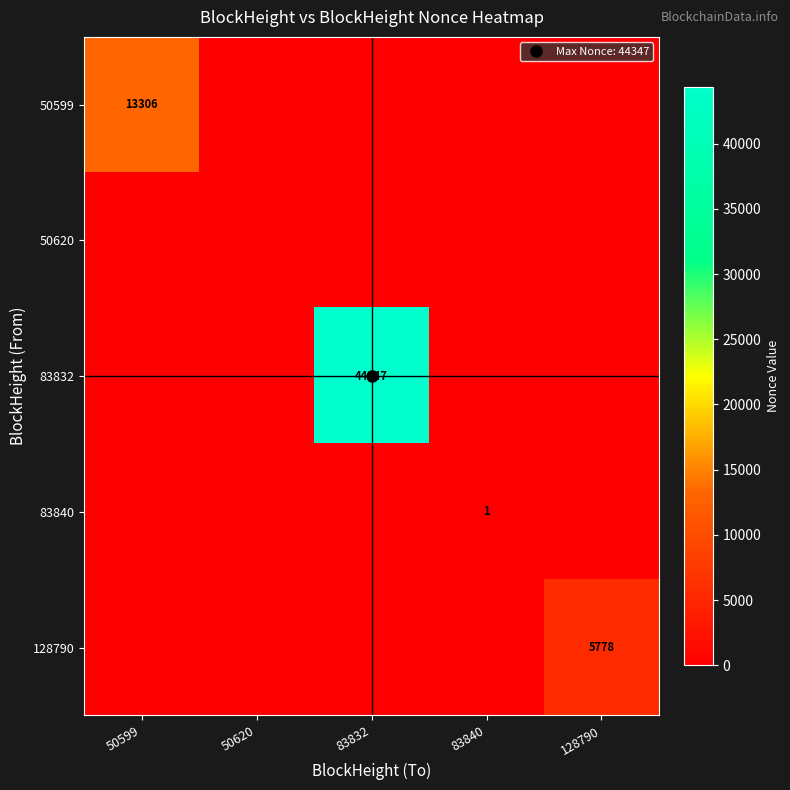

How many distinct data groups are displayed?

5